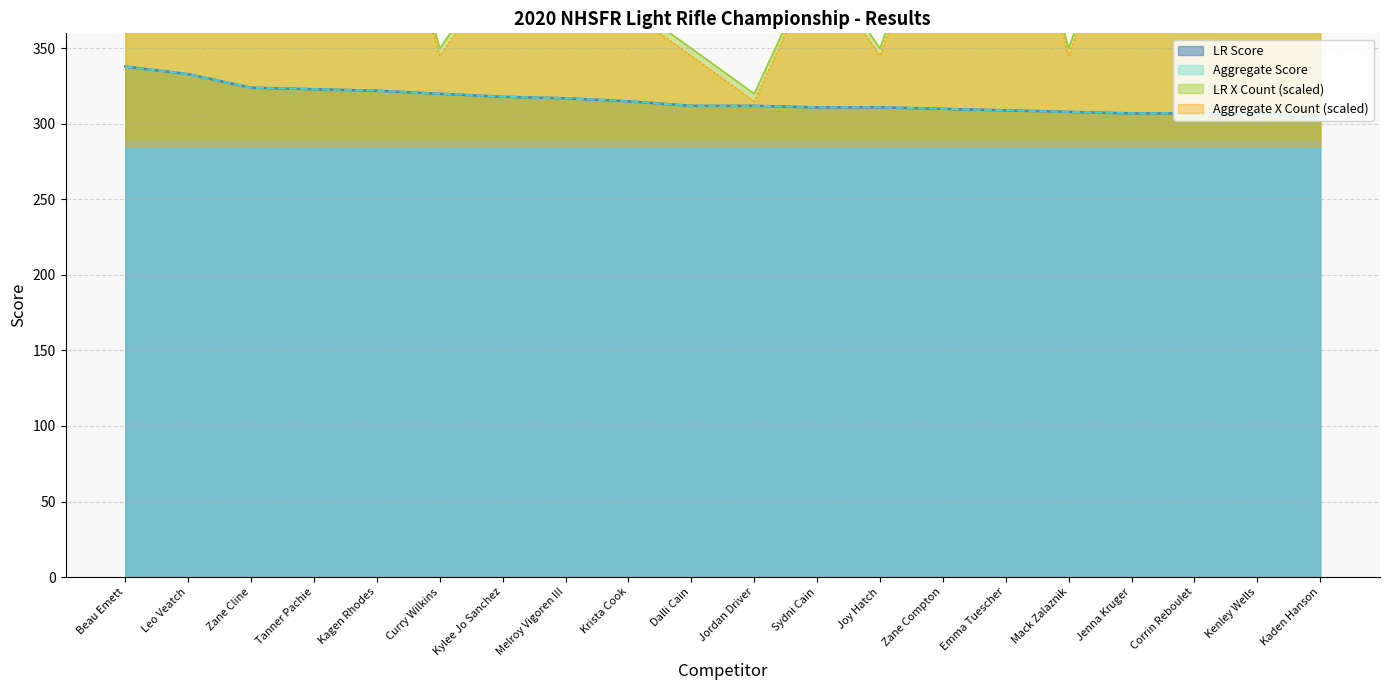

At which category does Aggregate X Count reach its first local peak?

Leo Veatch